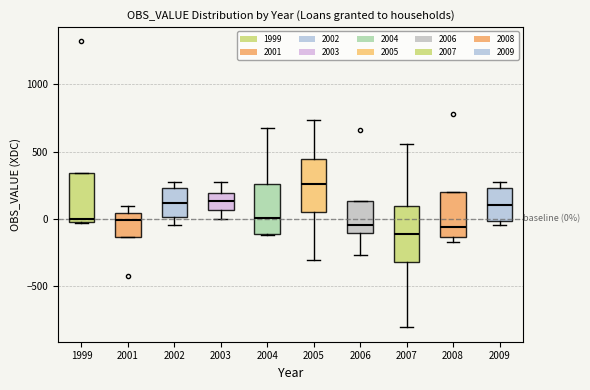

Which box has the highest median line?

2005